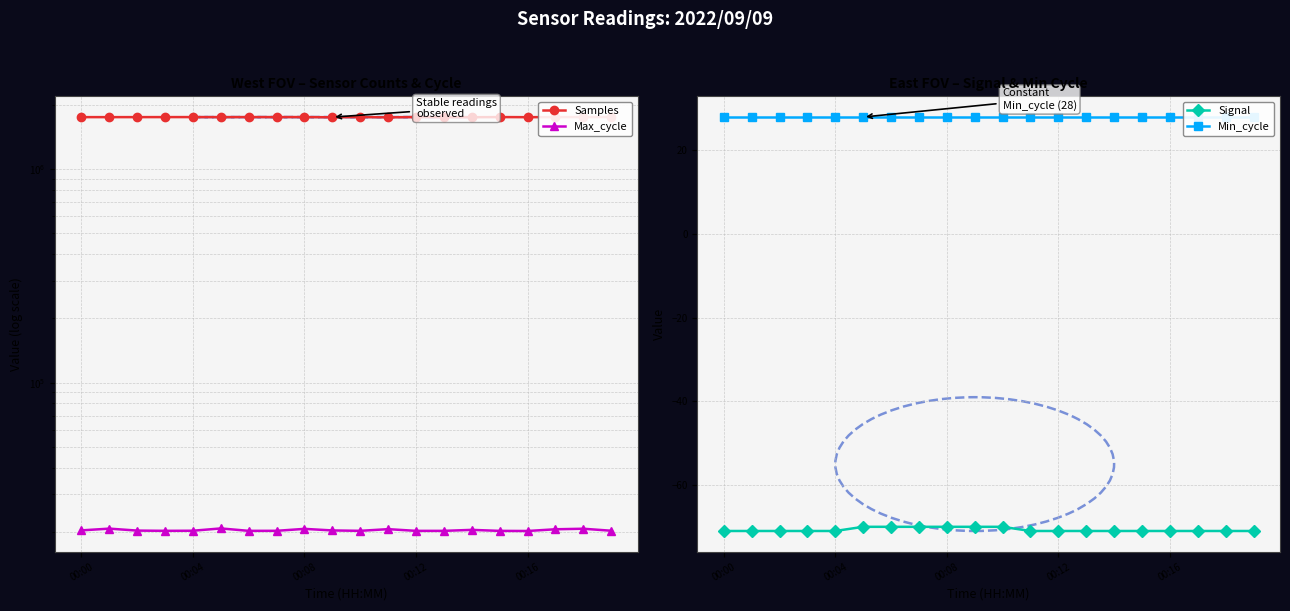

Does the chart have visible grid lines?

Yes